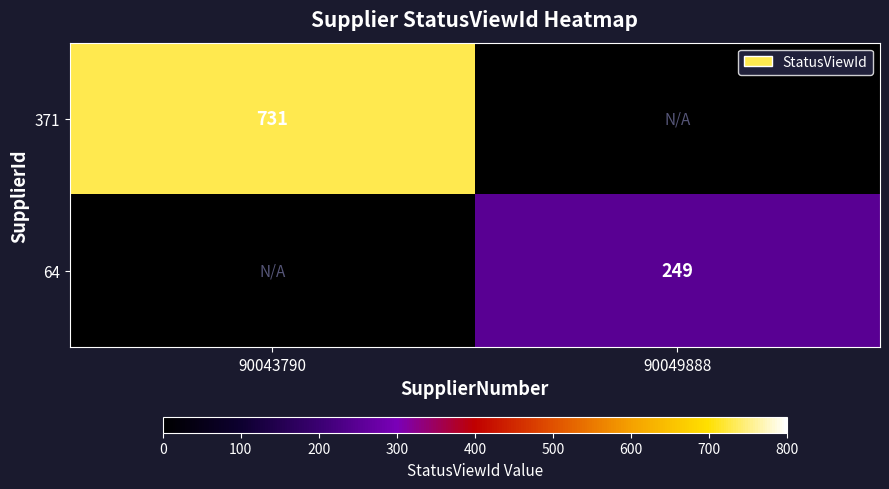

The value of 371 at 90043790 is 999. True or false?

False